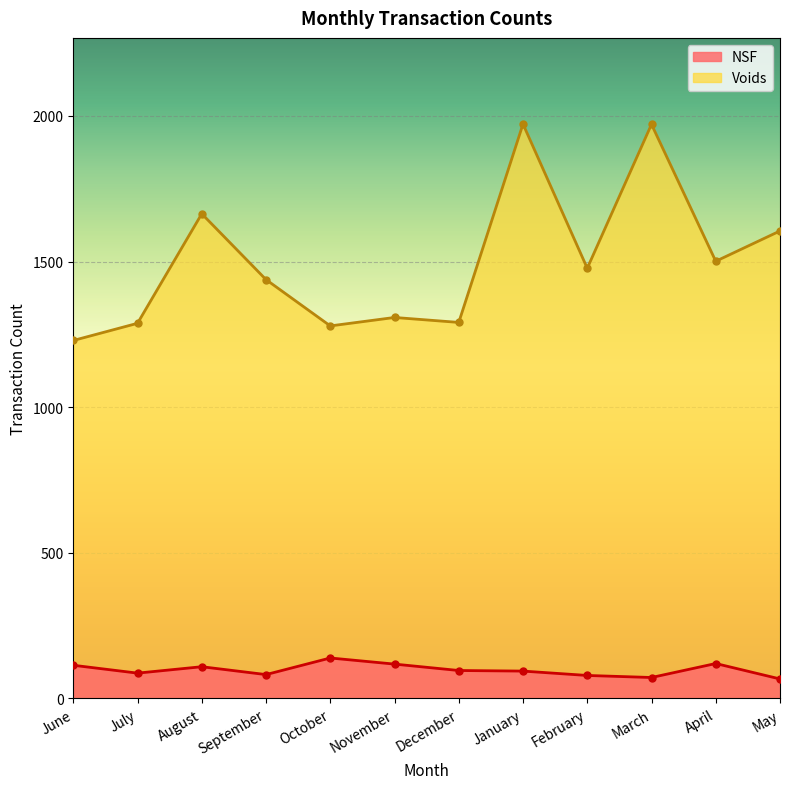

What value does the NSF series have at December, to the nearest 10?

100